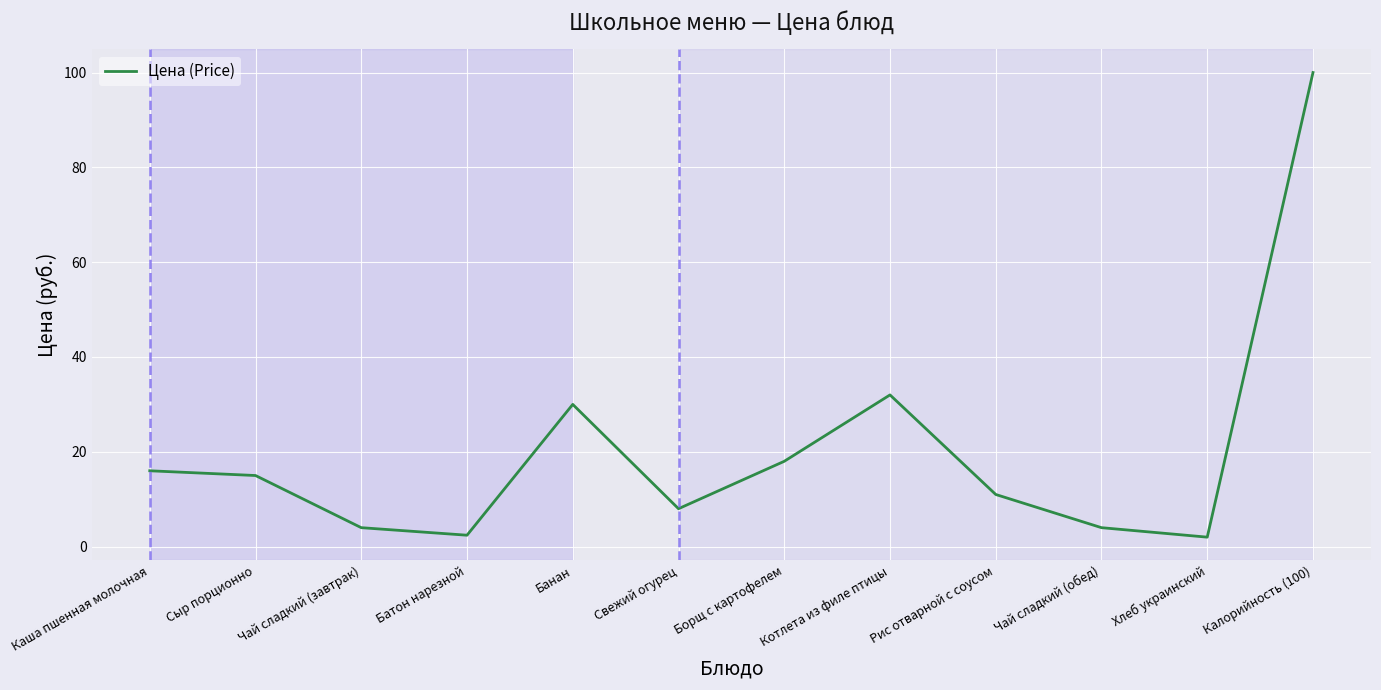

Which label corresponds to the largest value in the chart?

Калорийность (100)